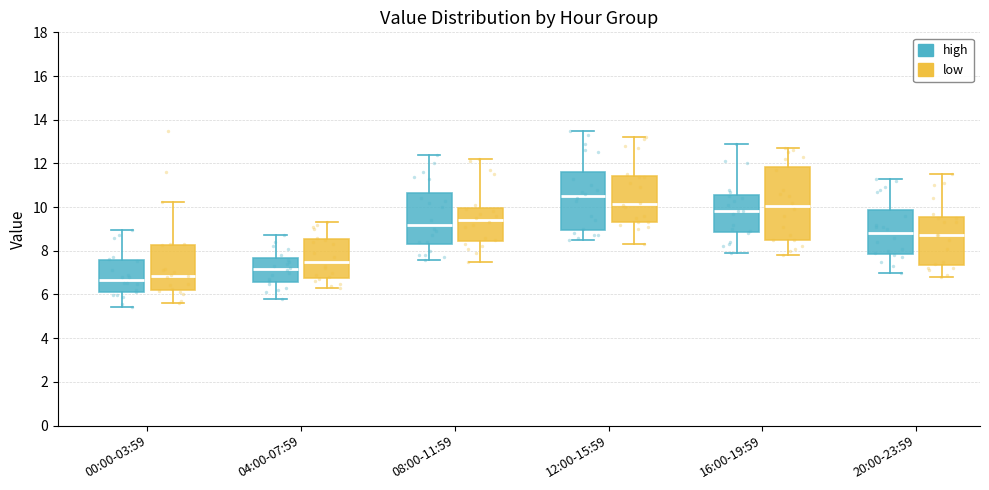

Where is the upper edge of the box for 12:00-15:59 (high) on the y-axis? The values are not printed on the chart, so give them approximately, as read against the axis.

11.6